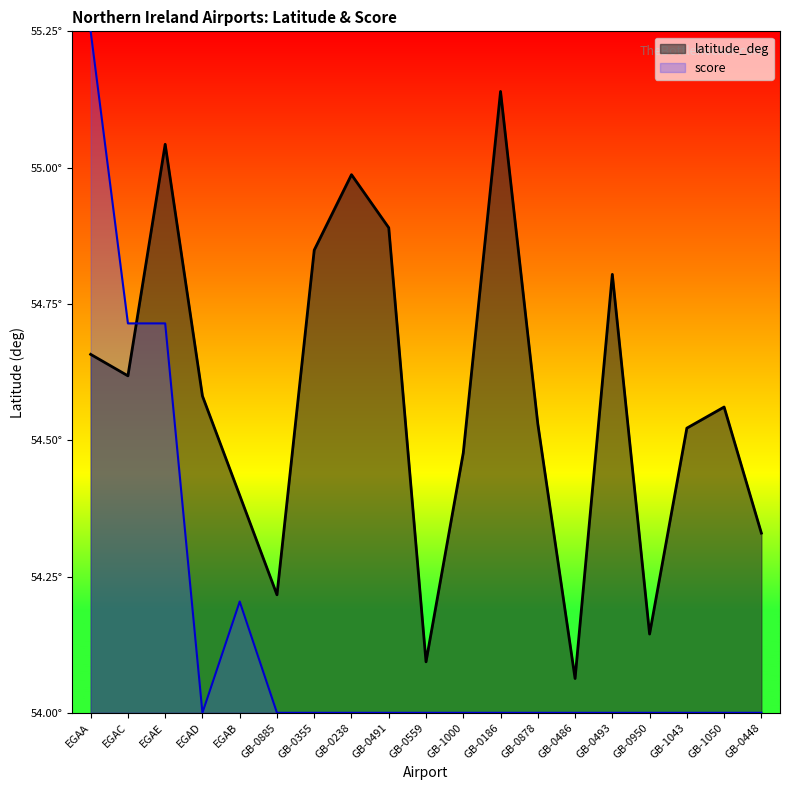

Where is the first local maximum for score?

EGAB